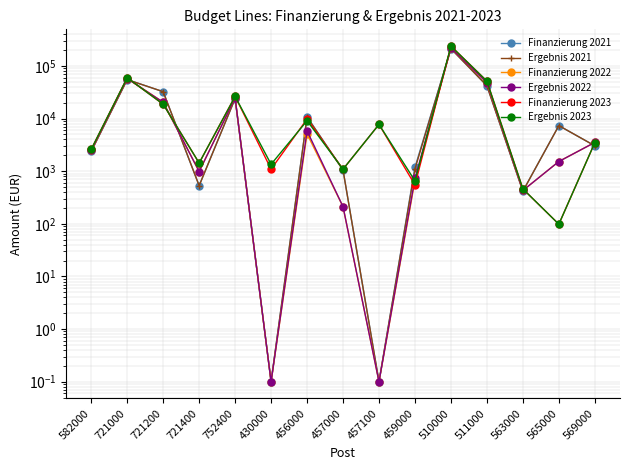

Where is Ergebnis 2023 nearest to the value 118969?

721000